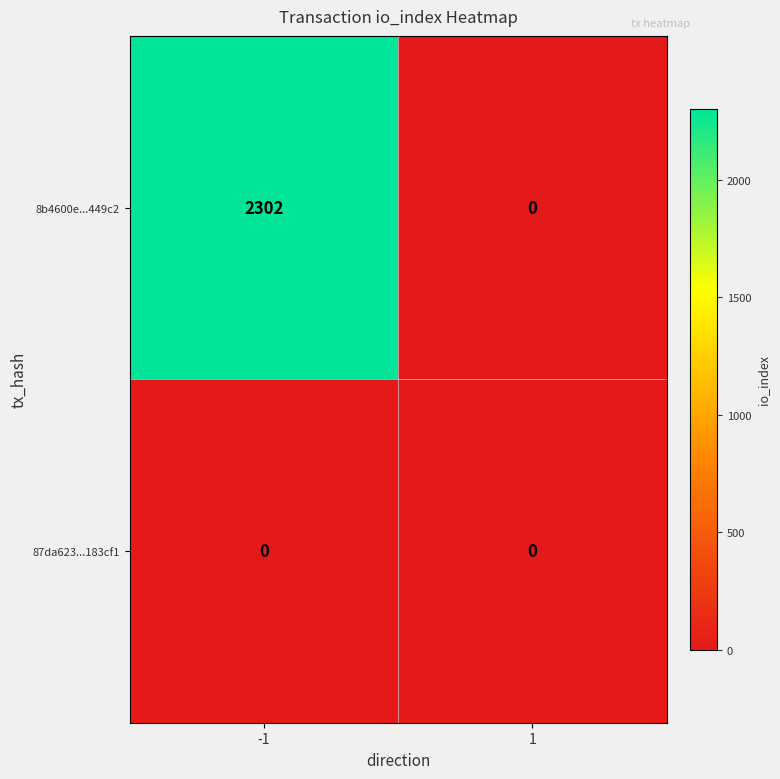

Rank the series by their maximum value, from highest to lowest.

8b4600e...449c2, 87da623...183cf1